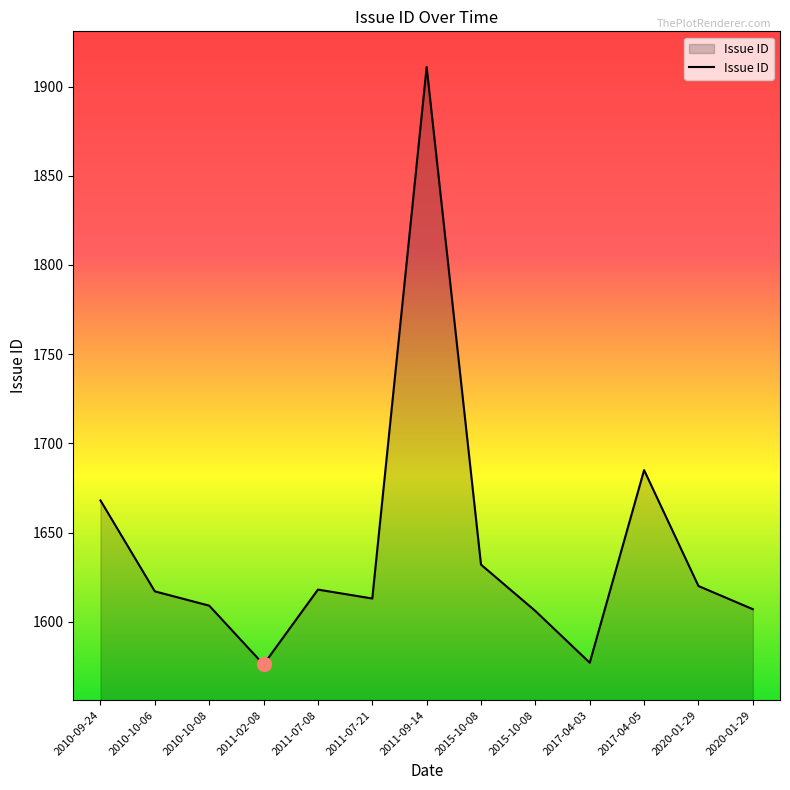

What is the approximate value at 2011-09-14, to the nearest 5?

1910